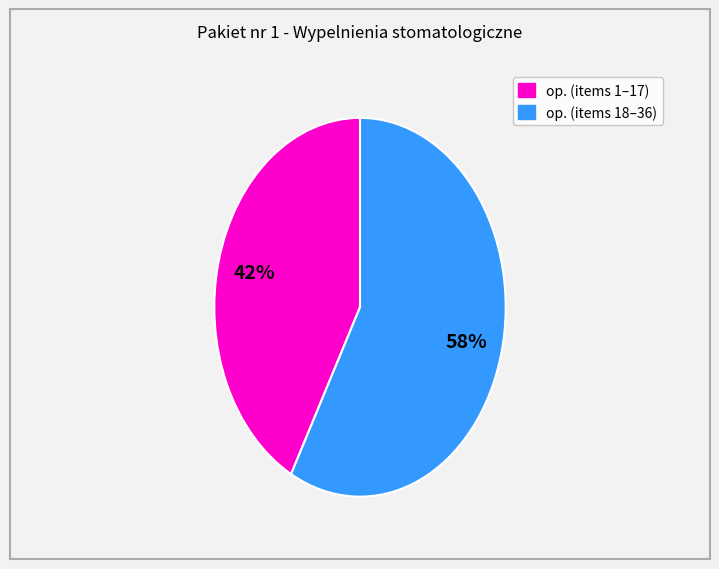

Is there a majority slice in this chart?

Yes